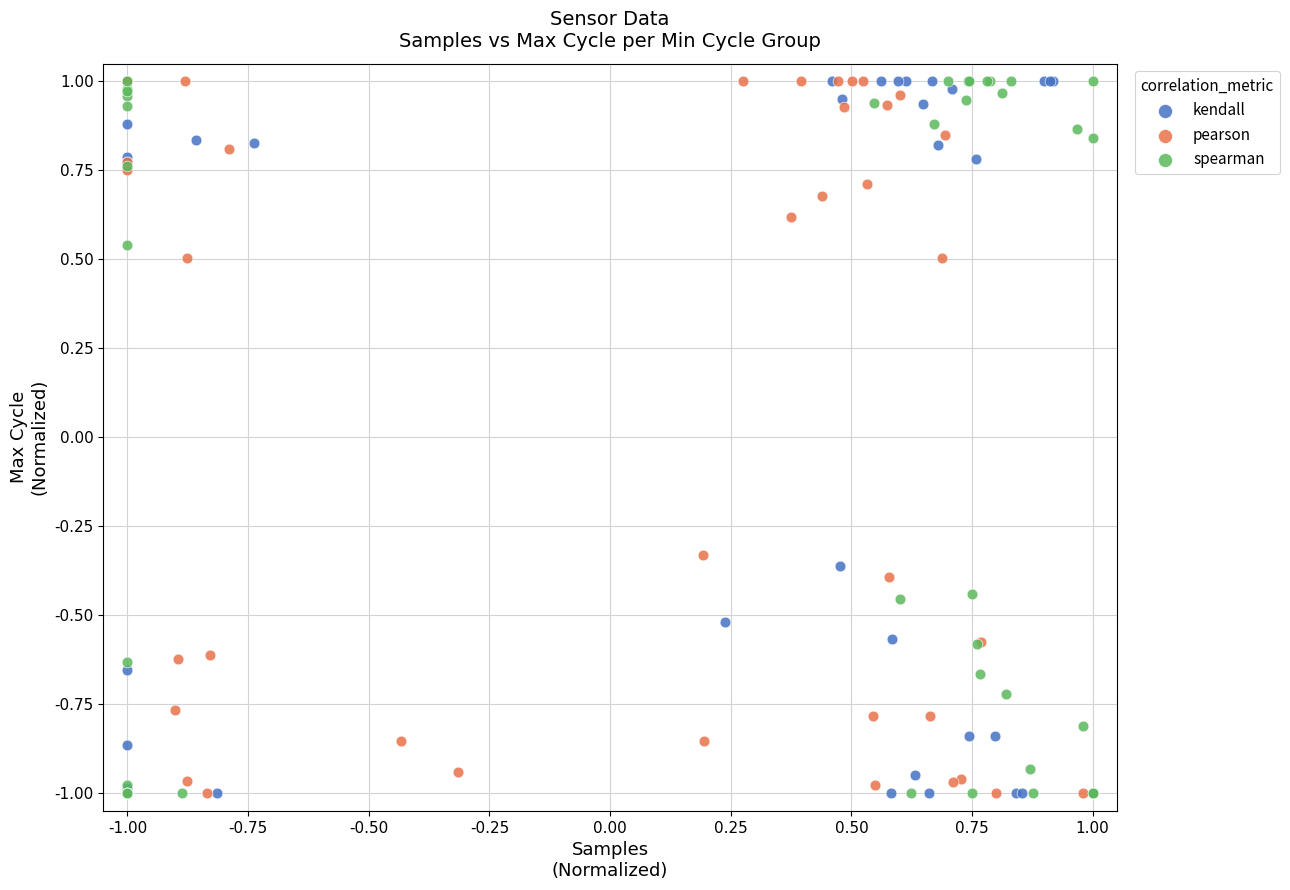

What are all the series names shown in the legend?

kendall, pearson, spearman